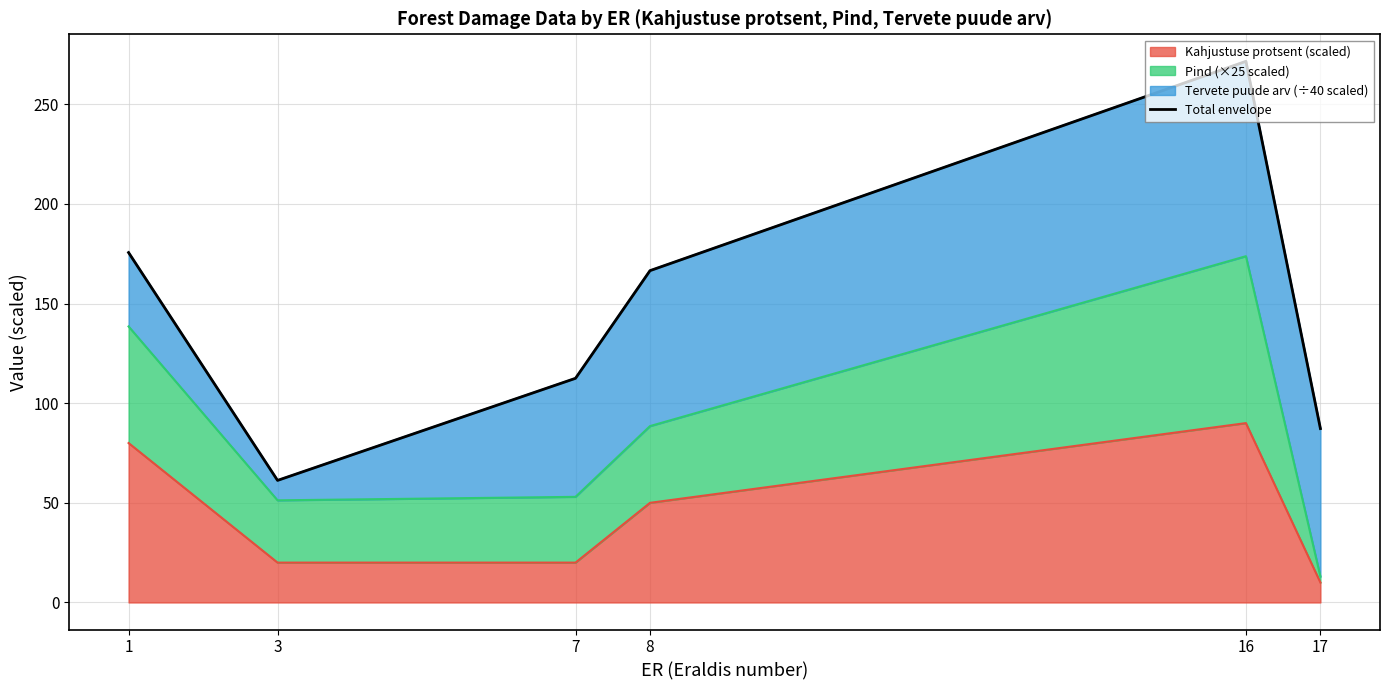

Which has a higher value, 7 or 3?

7